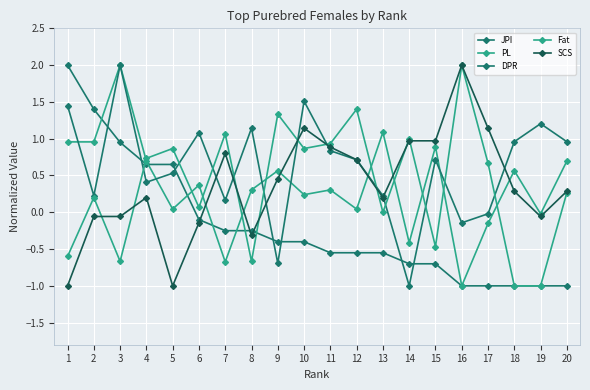

How many data points in JPI are above 0?

5